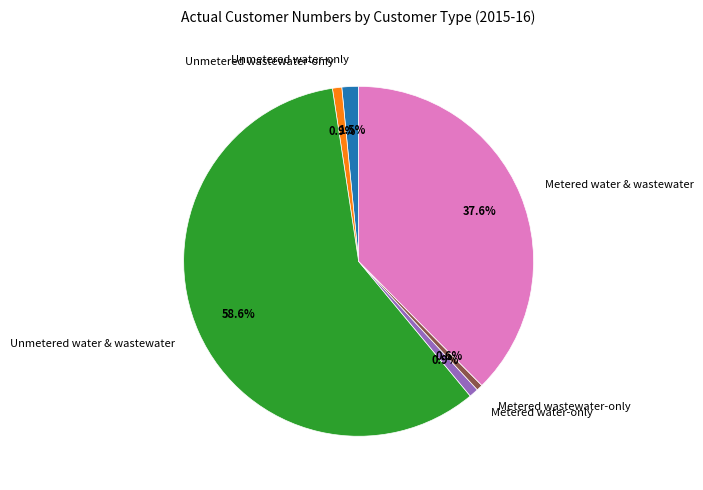

Approximately how many times larger is the value at Metered wastewater-only compared to Metered water-only?

0.7